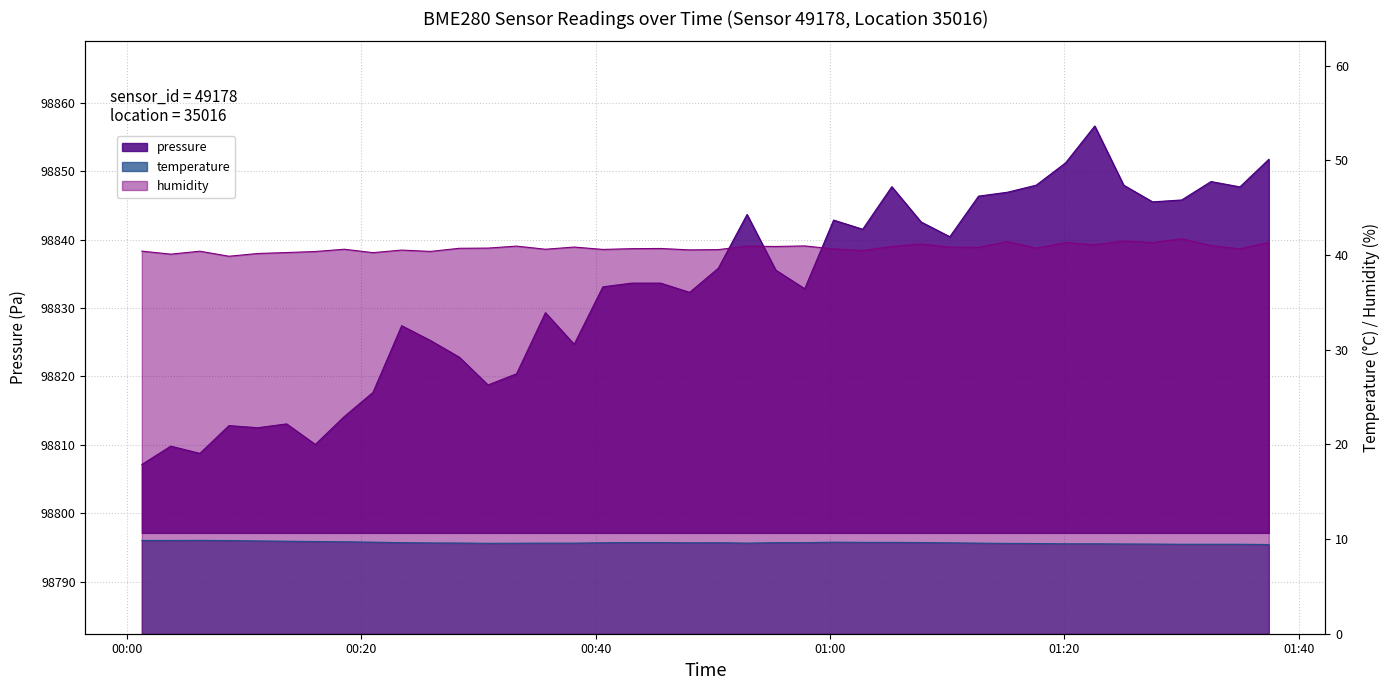

How many data points in humidity are above 40?

39